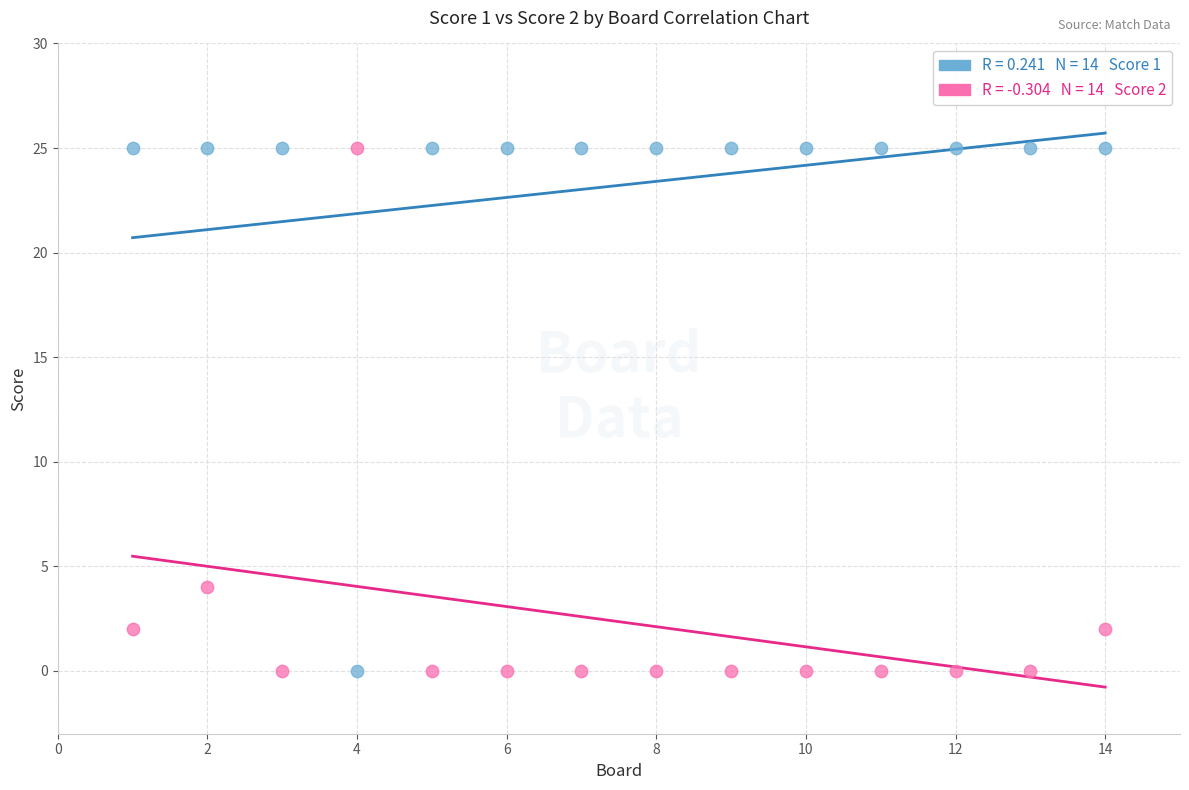

Across all series, what Y value is closest to 12?

4